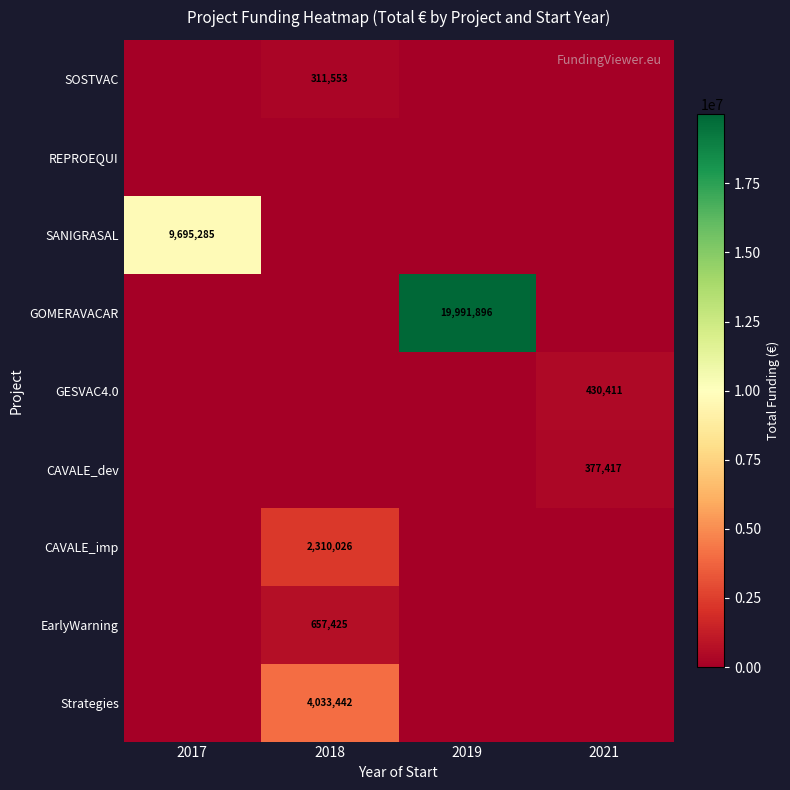

The SOSTVAC series shows 311553 at 2018. True or false?

True